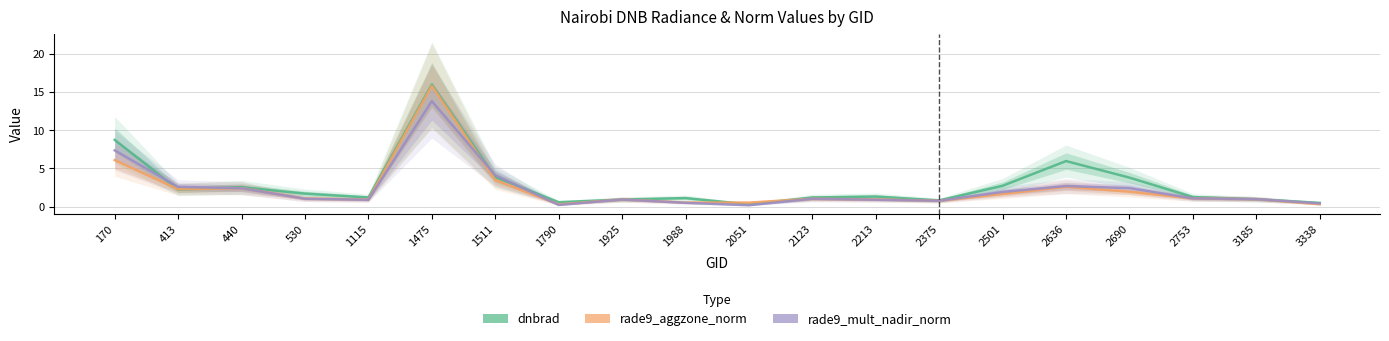

Is this an area chart (filled region under the line)?

No